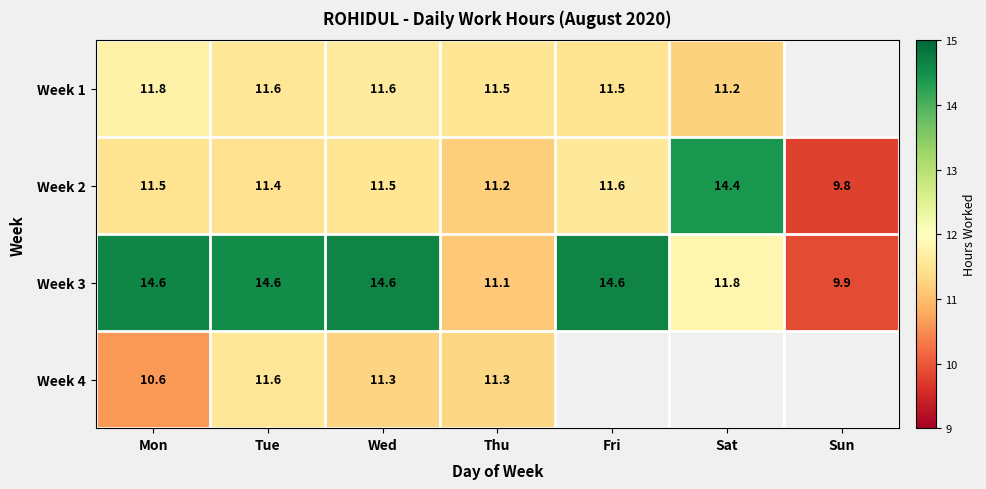

At which label does Week 2 reach its minimum?

Sun